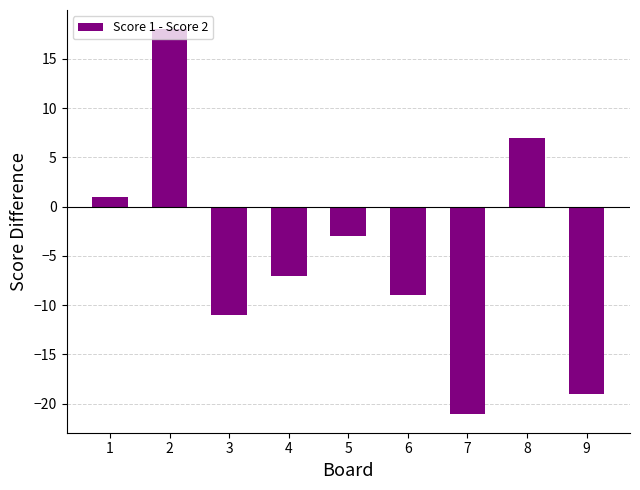

What value does the data have at 2, to the nearest 5?

20